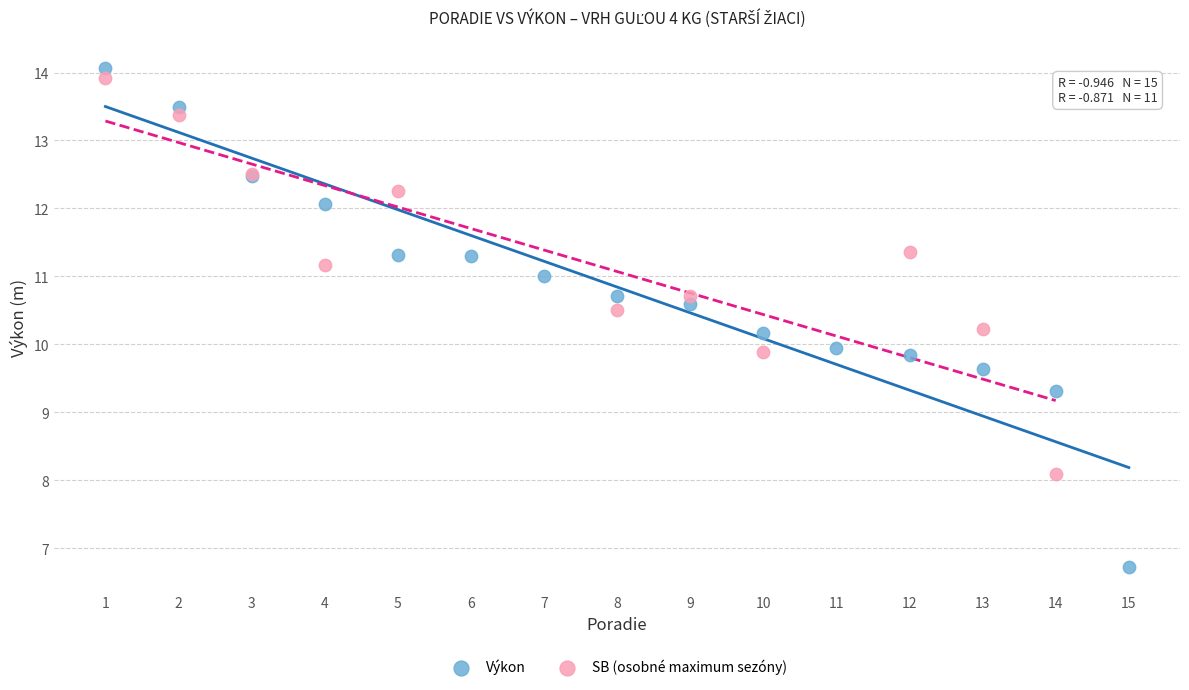

Which series has the largest Y range (max minus min)?

Výkon